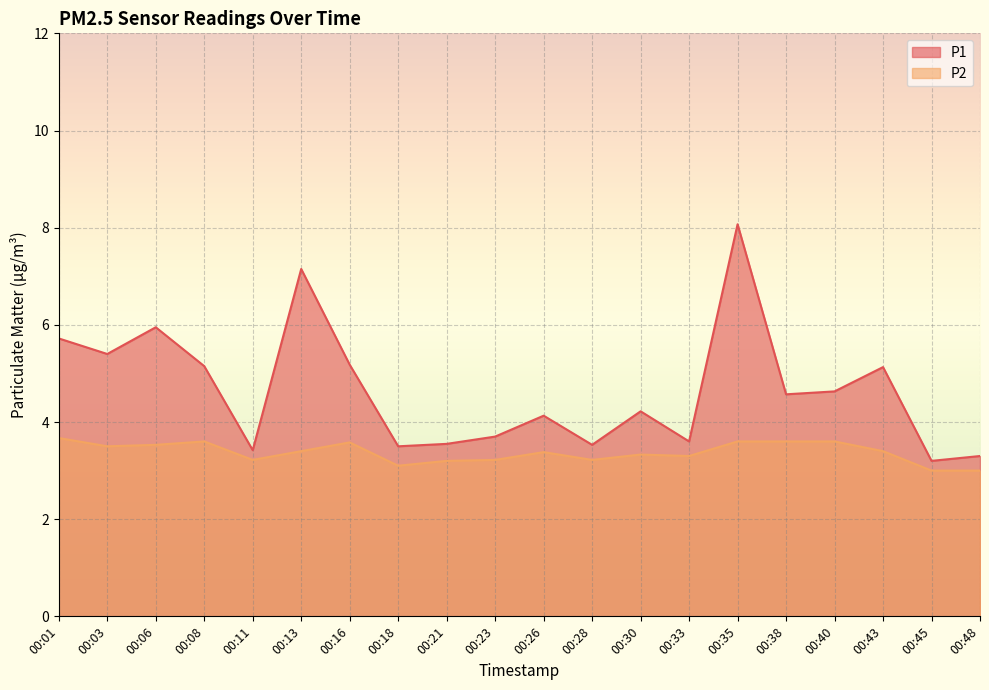

True or false: P2 and P1 intersect in this chart.

False